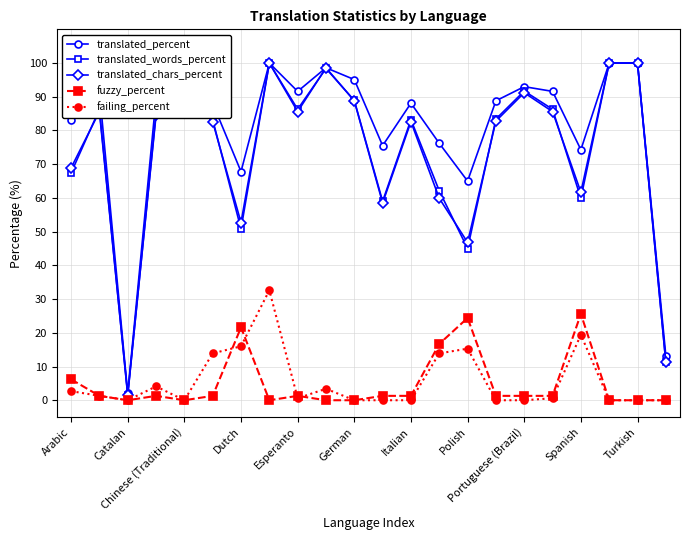

What is the highest value of the fuzzy_percent series?

25.6